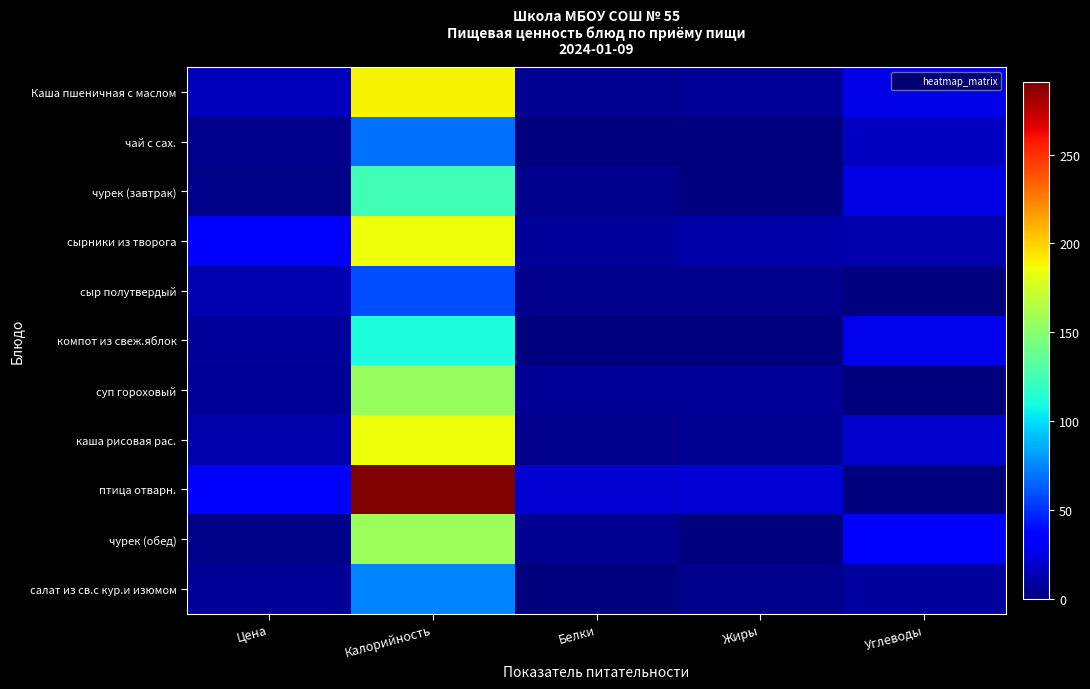

Count the number of data series in this chart.

11